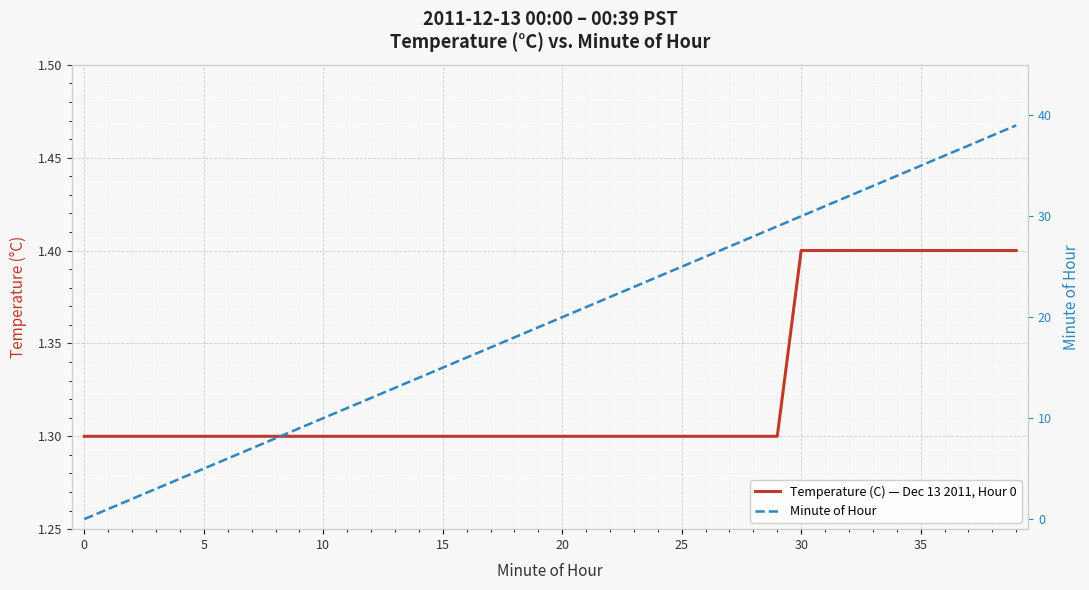

The value of Minute of Hour at 5 is 0.3. True or false?

False